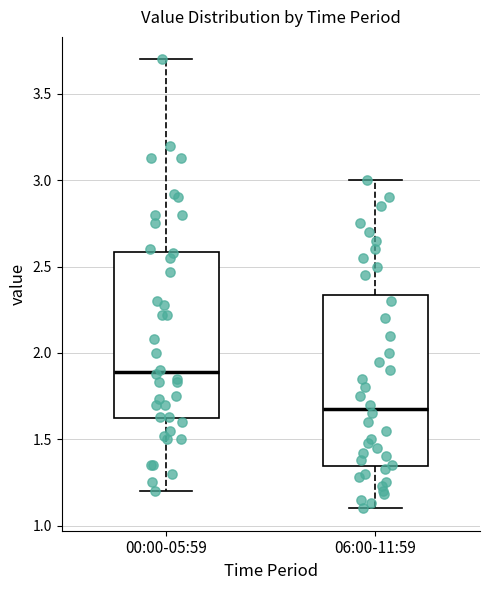

Where does the lower whisker of the box for 06:00-11:59 end on the y-axis? The values are not printed on the chart, so give them approximately, as read against the axis.

1.10